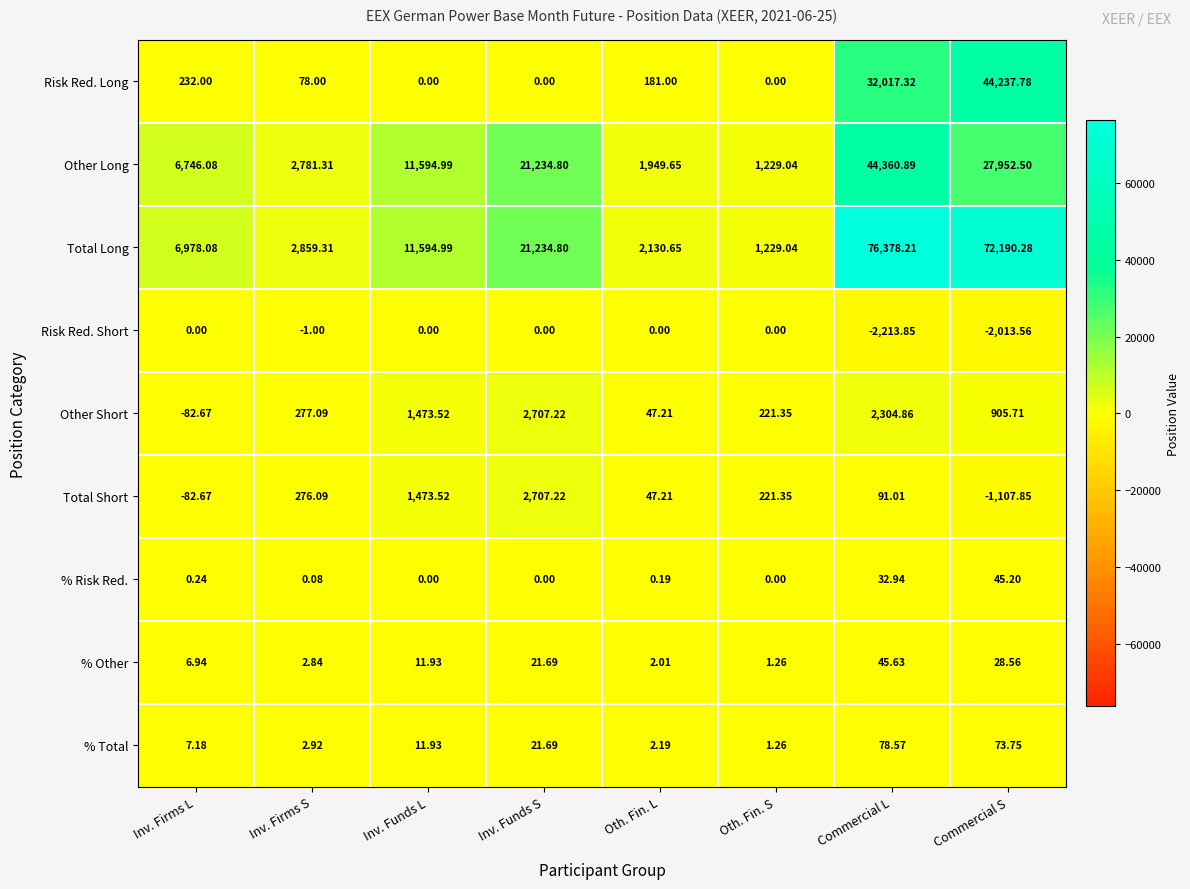

Rank the series at Commercial L from highest to lowest value.

Total Long, Other Long, Risk Red. Long, Other Short, Total Short, % Total, % Other, % Risk Red., Risk Red. Short